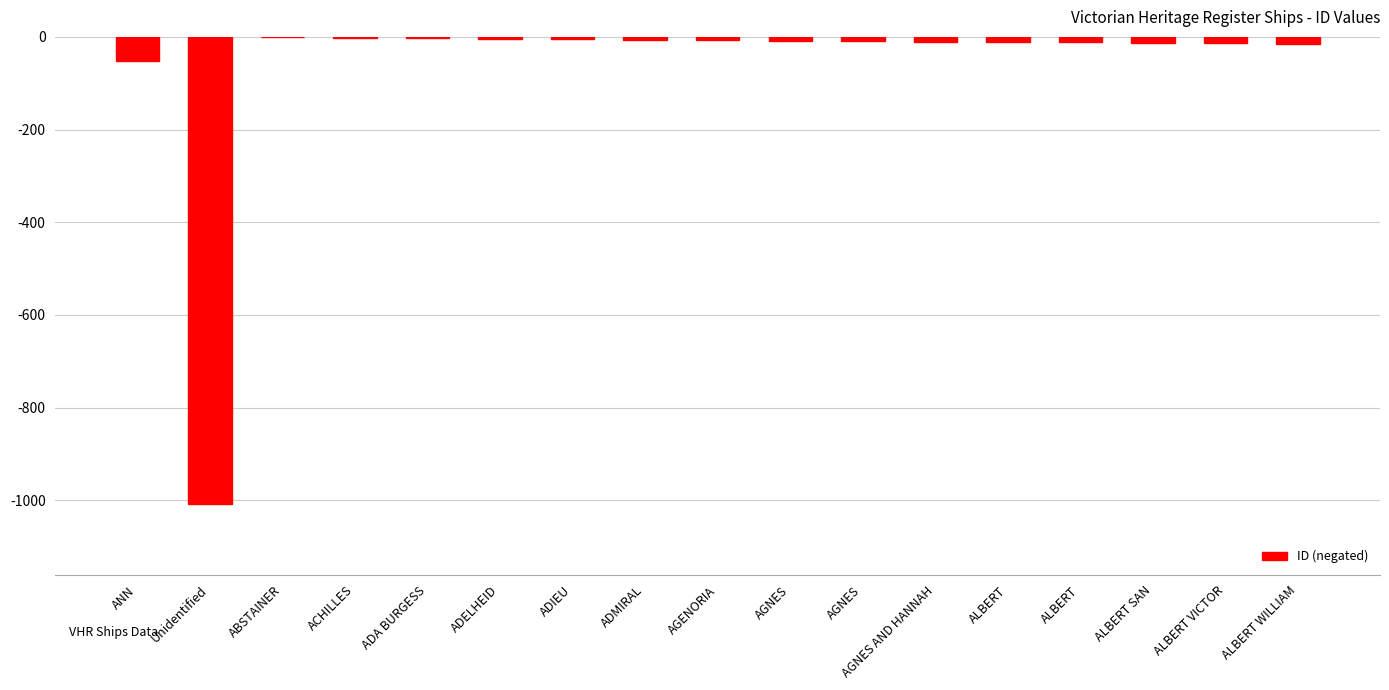

How many data points does each series have?

17